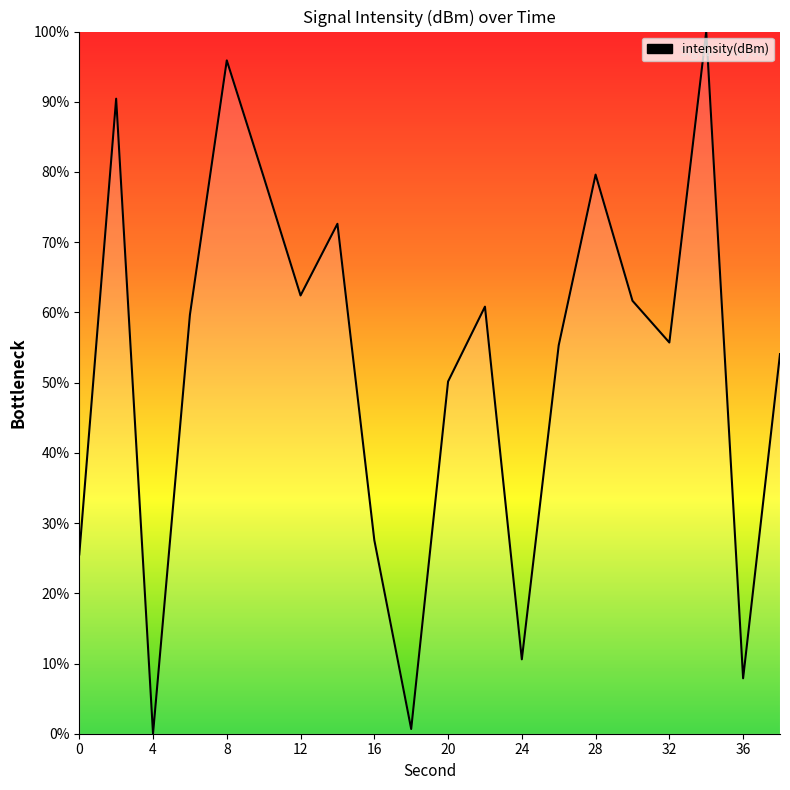

What is the maximum value shown in the chart?

100.0